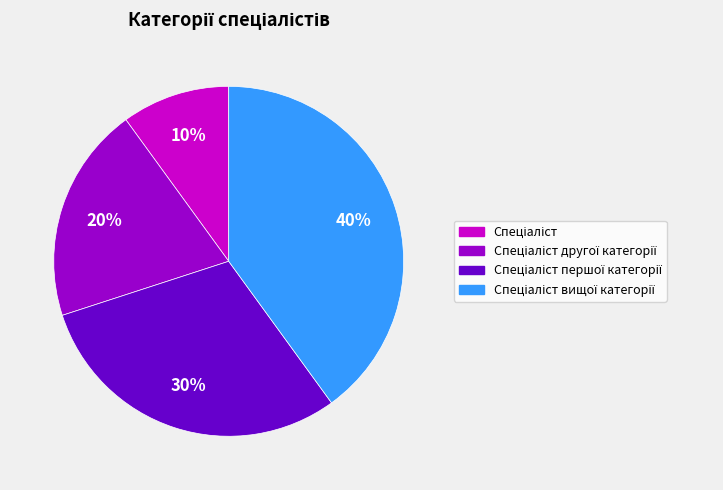

Does any single category account for the majority?

No